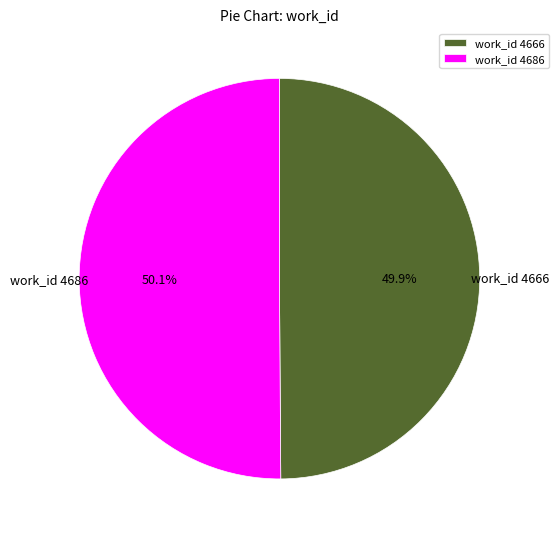

To the nearest percent, what percentage of the pie is work_id 4686?

50%